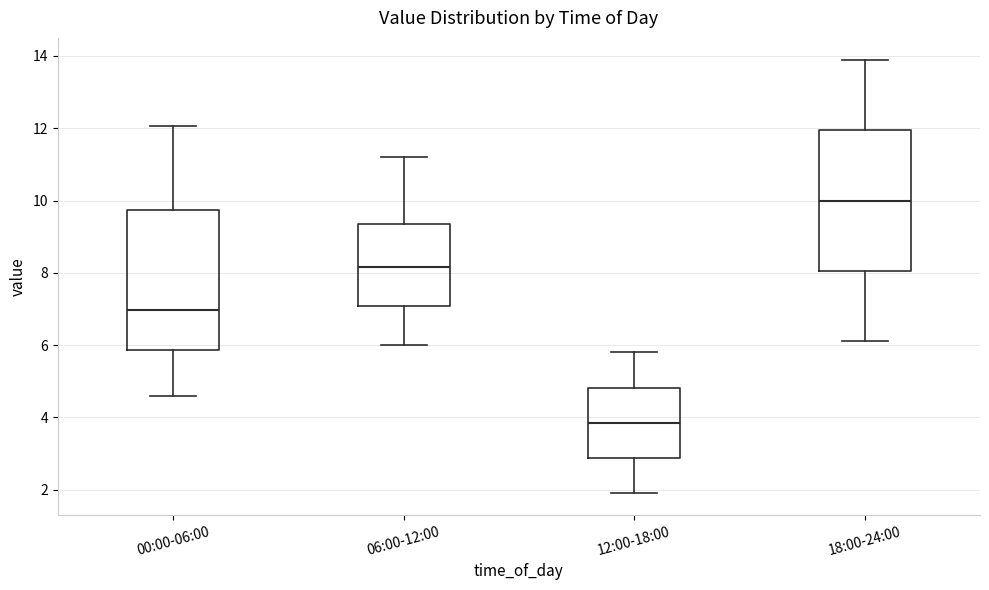

Which box's median line is the lowest?

12:00-18:00